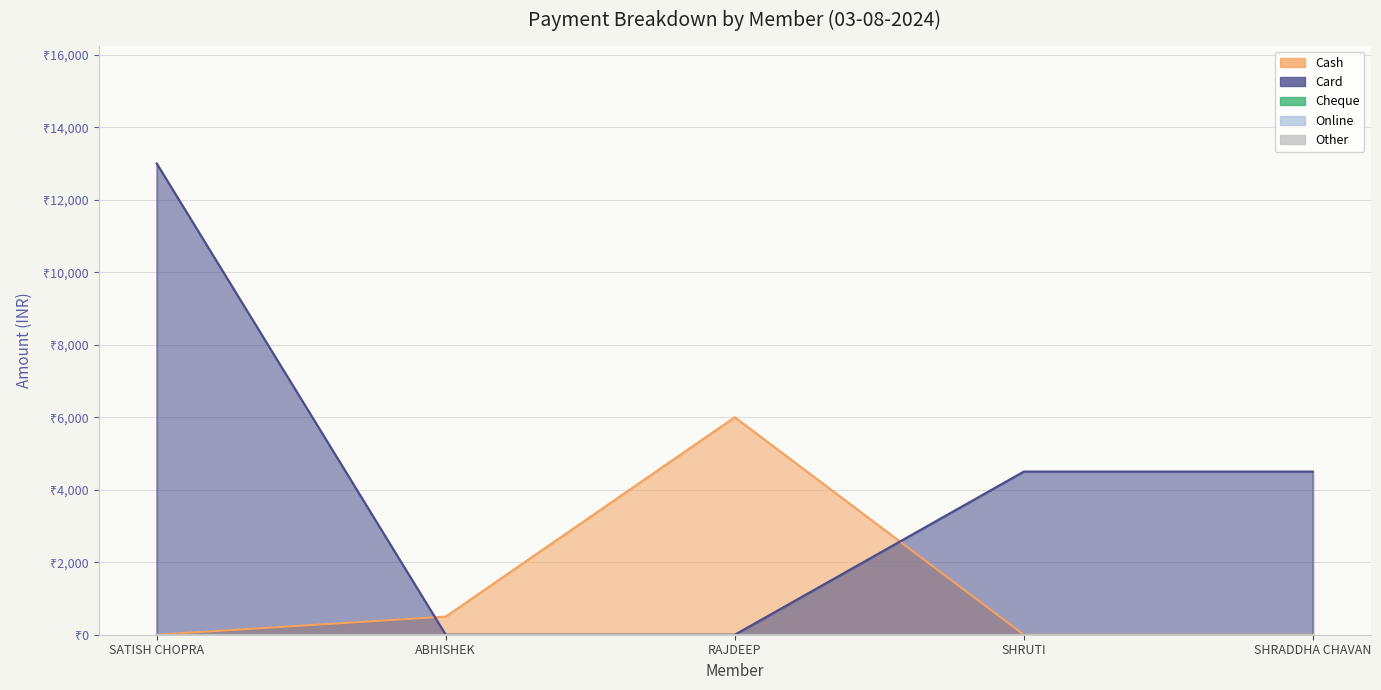

Reading left to right, list all the values displayed in this chart.

Cash: 0	500	6000	0	0
Card: 13000	0	0	4500	4500
Cheque: 0	0	0	0	0
Online: 0	0	0	0	0
Other: 0	0	0	0	0